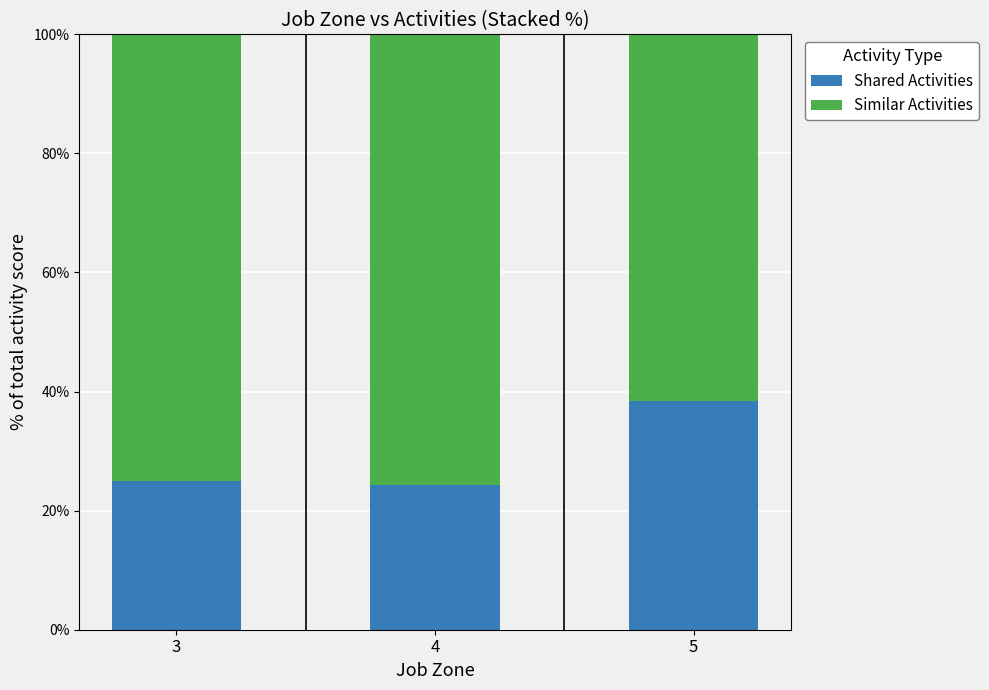

What is the minimum value for Shared Activities?

24.4